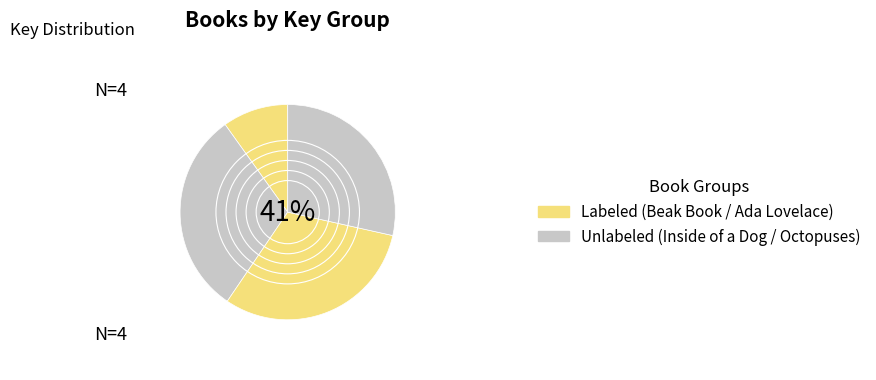

Which slice is the smallest?

Beak Book